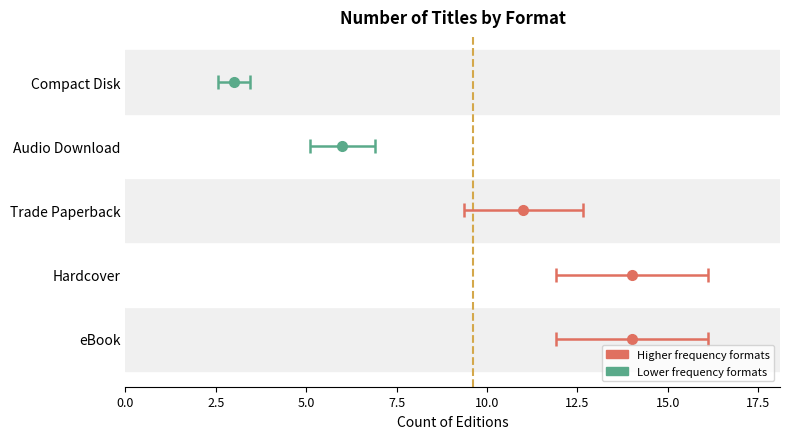

Does the chart contain any negative values?

No